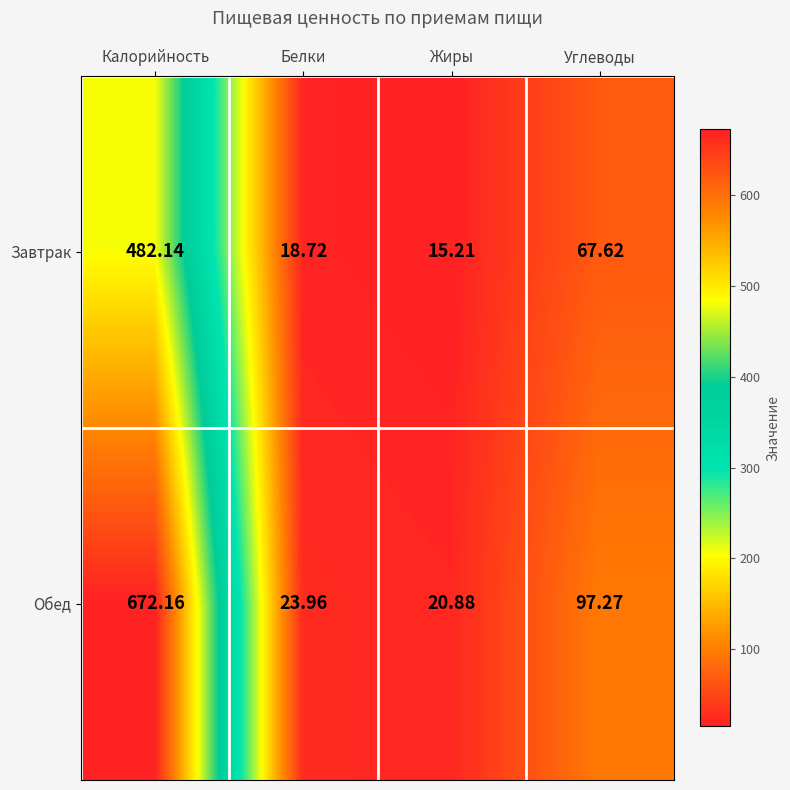

At which category does the chart reach its peak across all series?

Калорийность